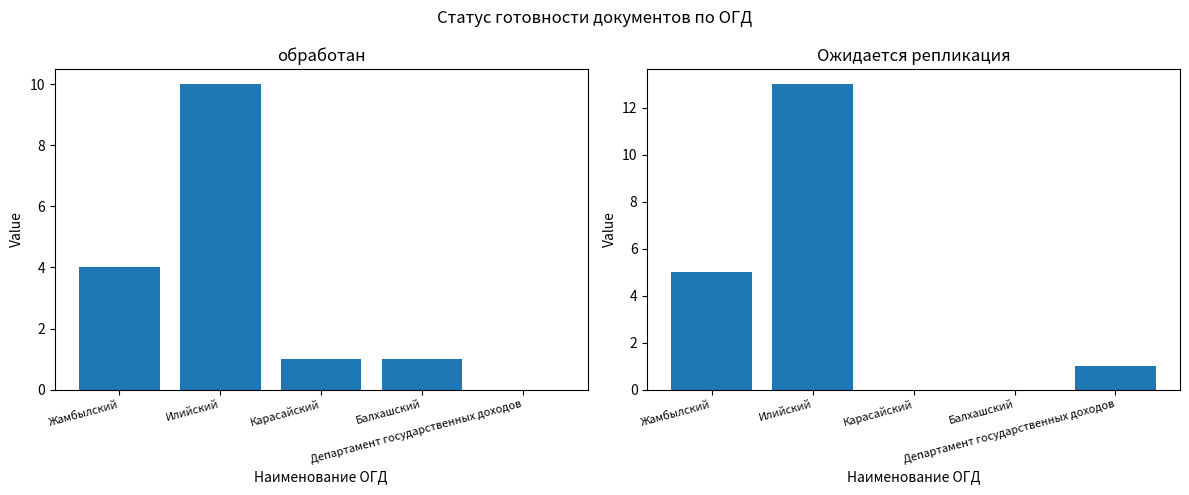

Is it true that обработан equals 10 at Илийский?

True